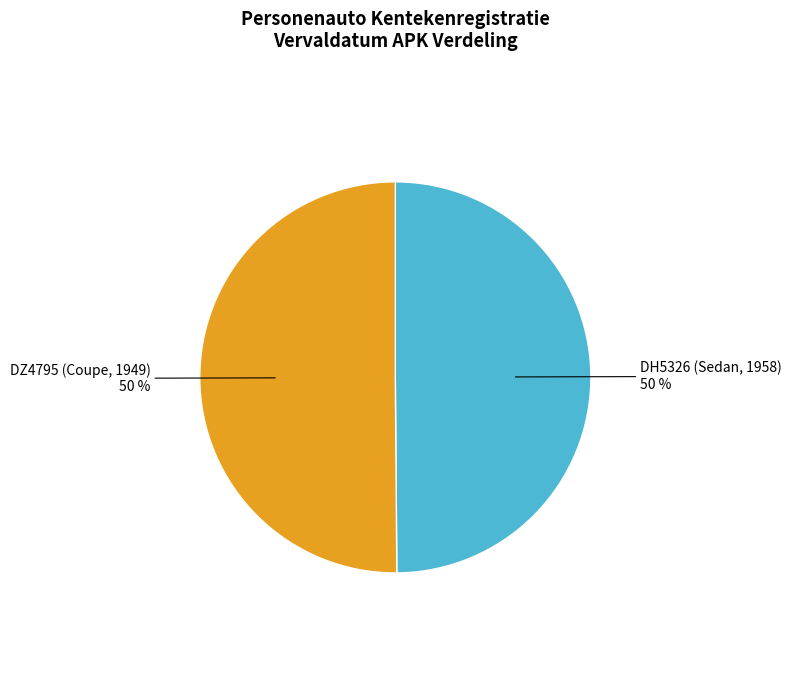

True or false: DZ4795 (Coupe, 1949) accounts for 40% of the total.

False